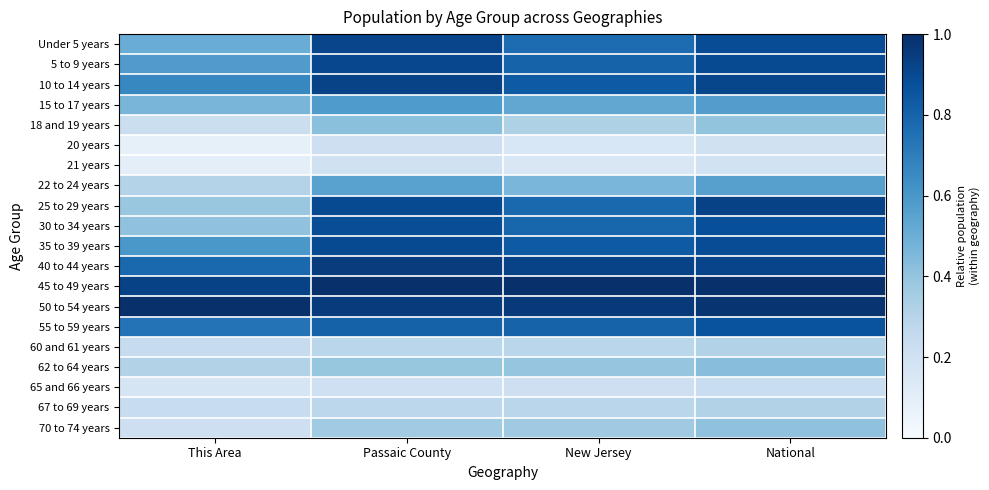

What is the total value across all series at Passaic County?

12.6